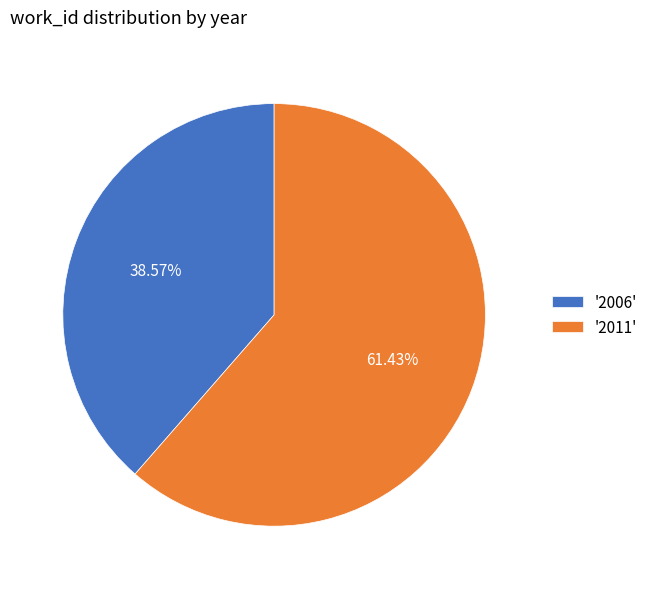

What is the majority slice?

'2011'